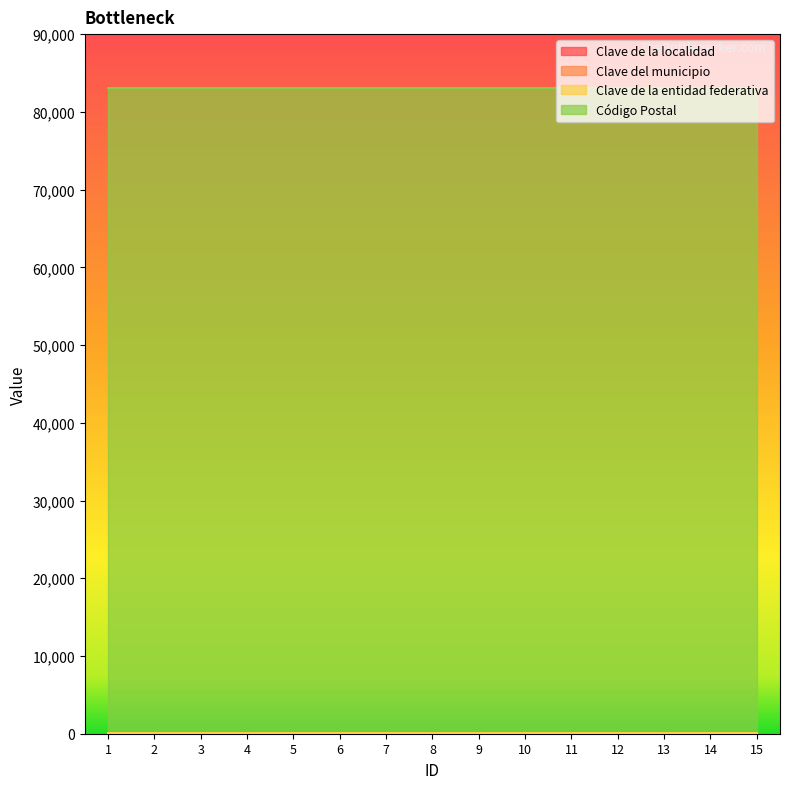

True or false: Código Postal and Clave de la localidad intersect in this chart.

False